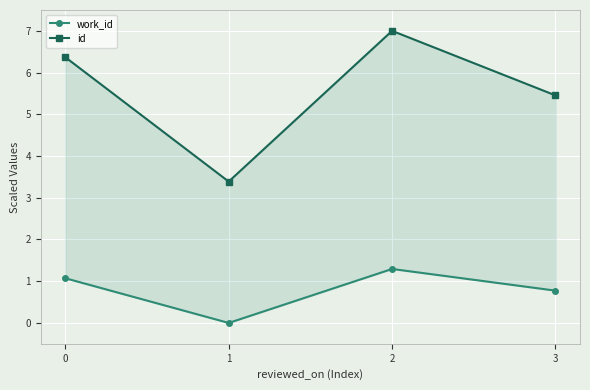

In work_id, how many points are higher than both neighbors (excluding endpoints)?

1